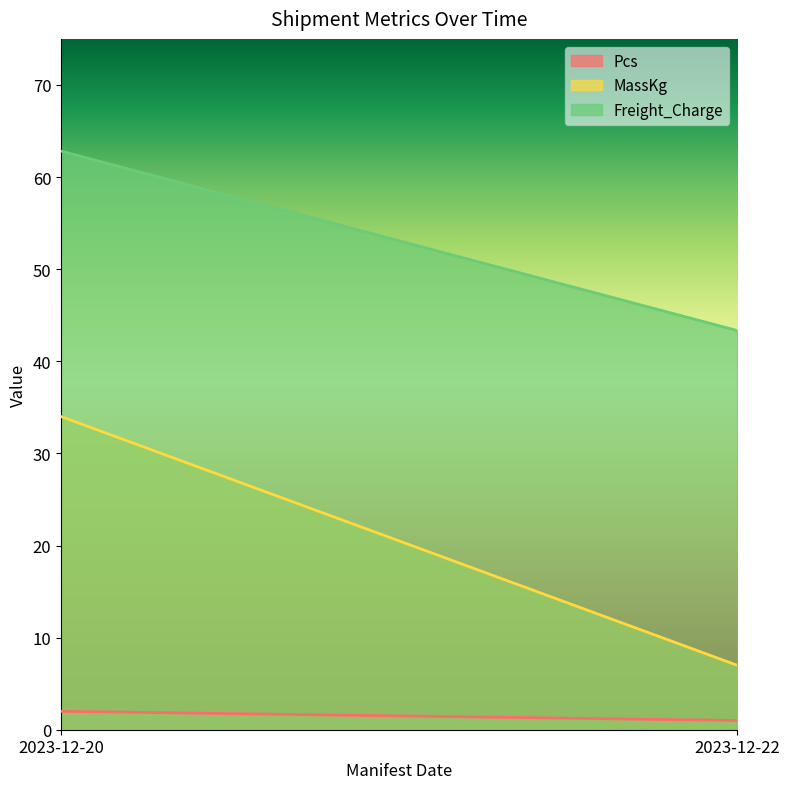

At how many categories does at least one series exceed 24?

2